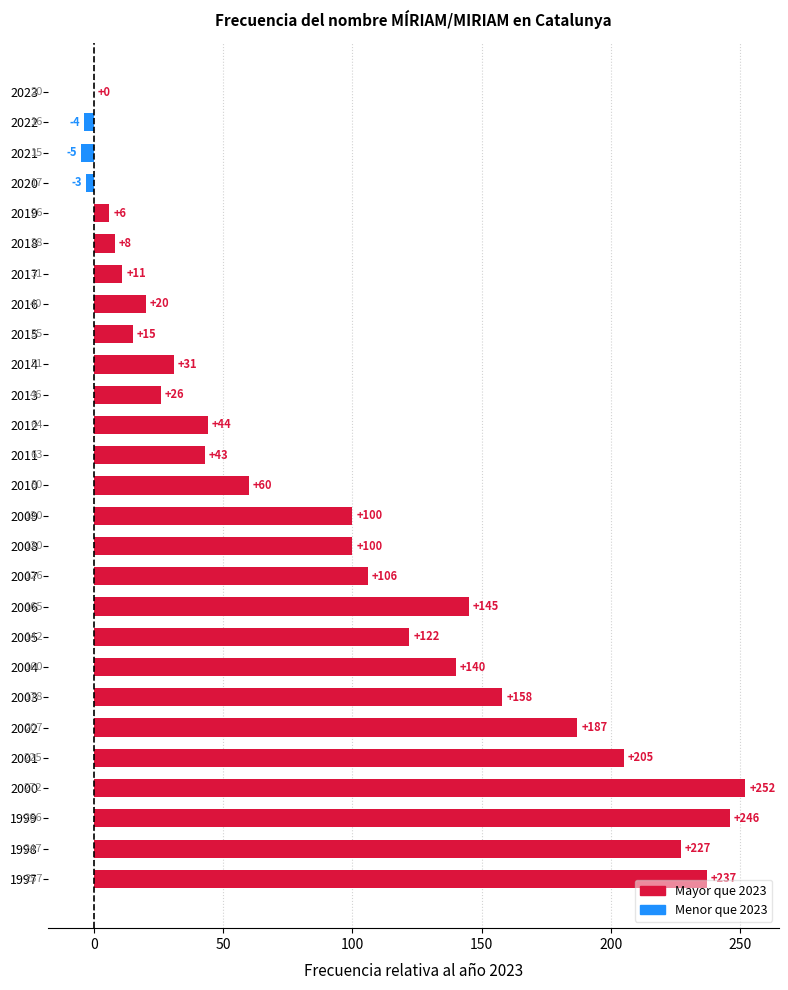

Which label corresponds to the largest value in the chart?

2000